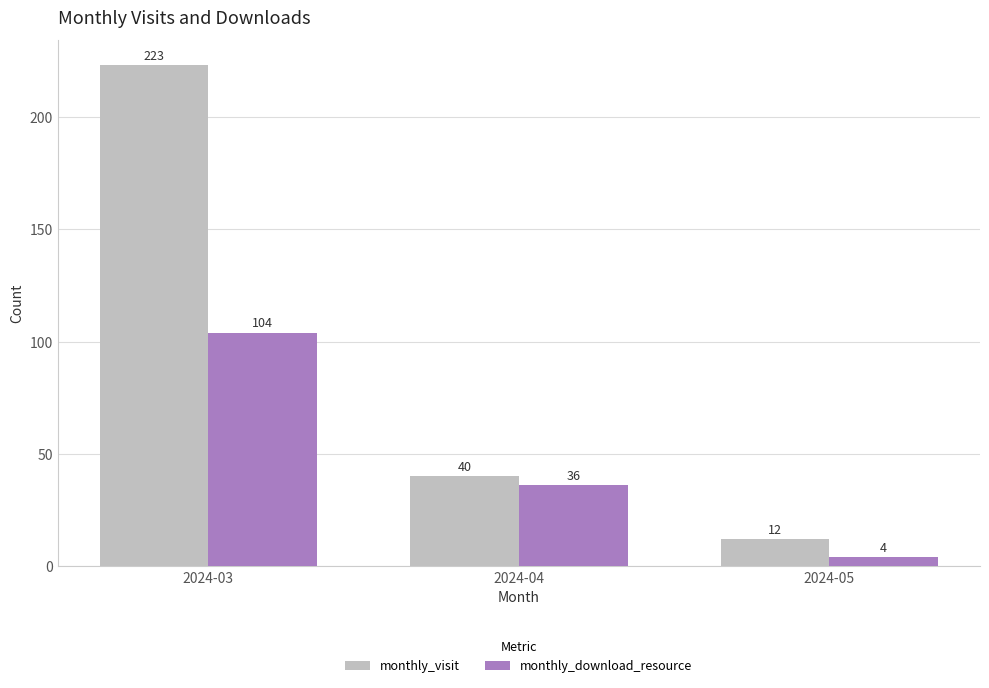

What is the difference between the highest and lowest values at 2024-03?

119